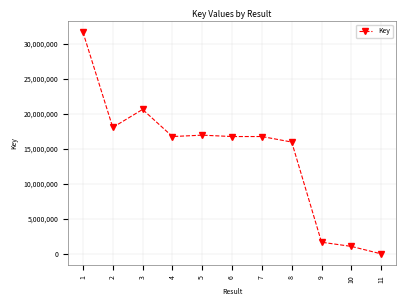

At which label does the data first exceed 16748444?

1